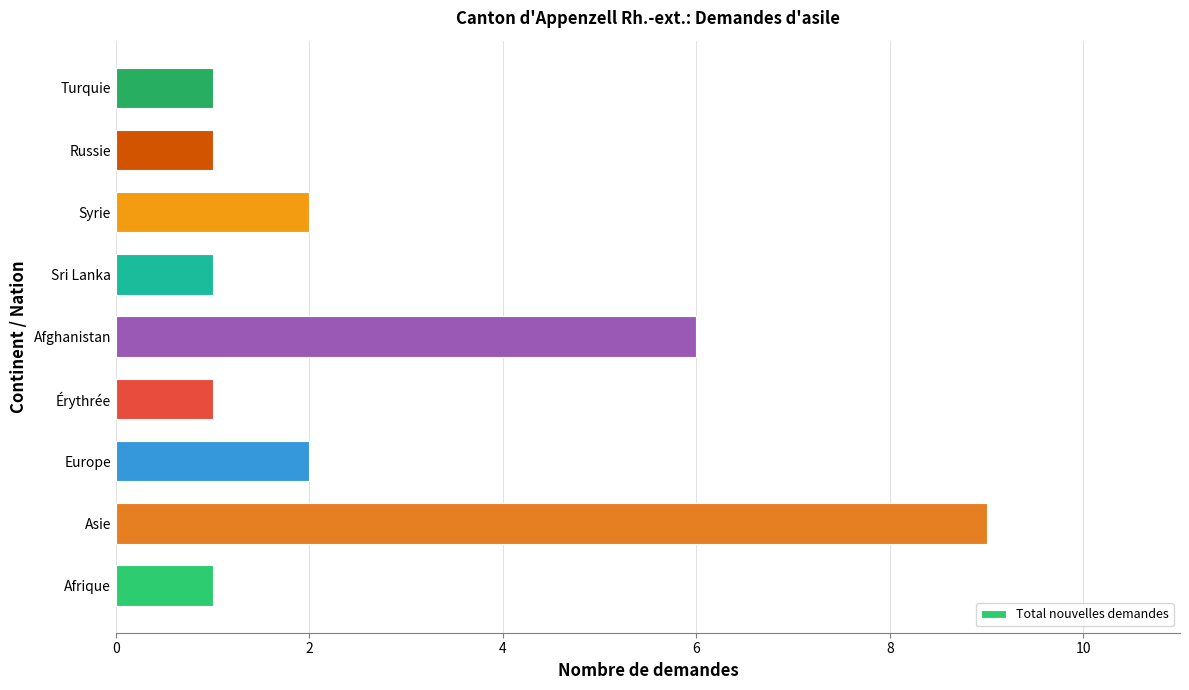

Which has a higher value, Syrie or Érythrée?

Syrie